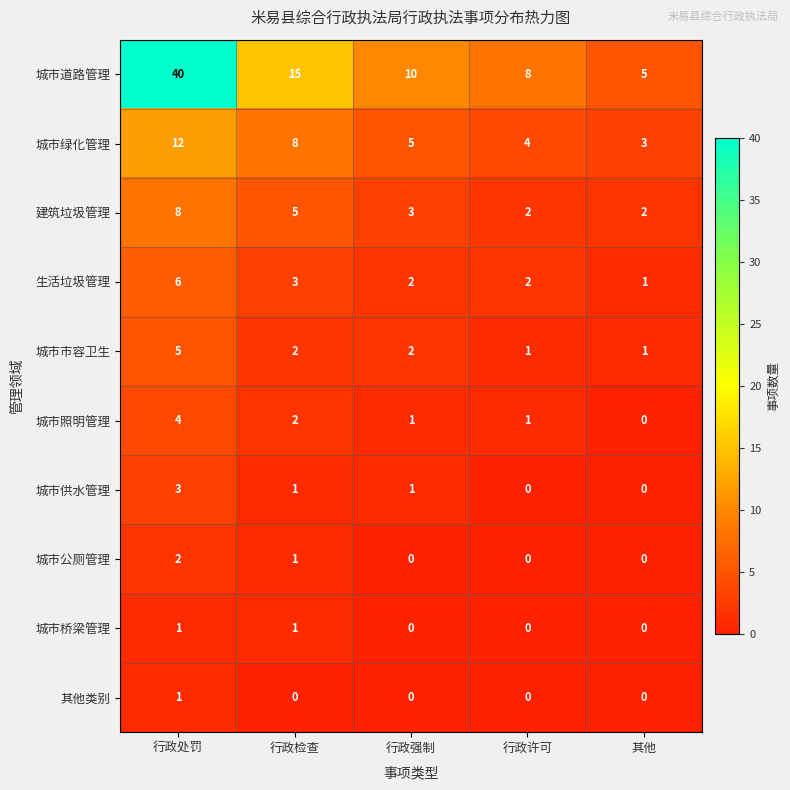

How many data points does each series have?

5